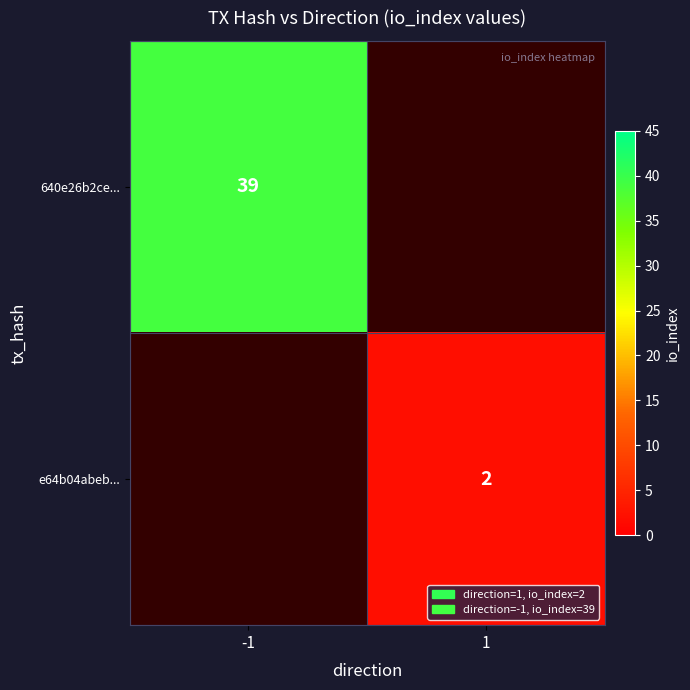

The 640e26b2ce... series shows 16 at -1. True or false?

False